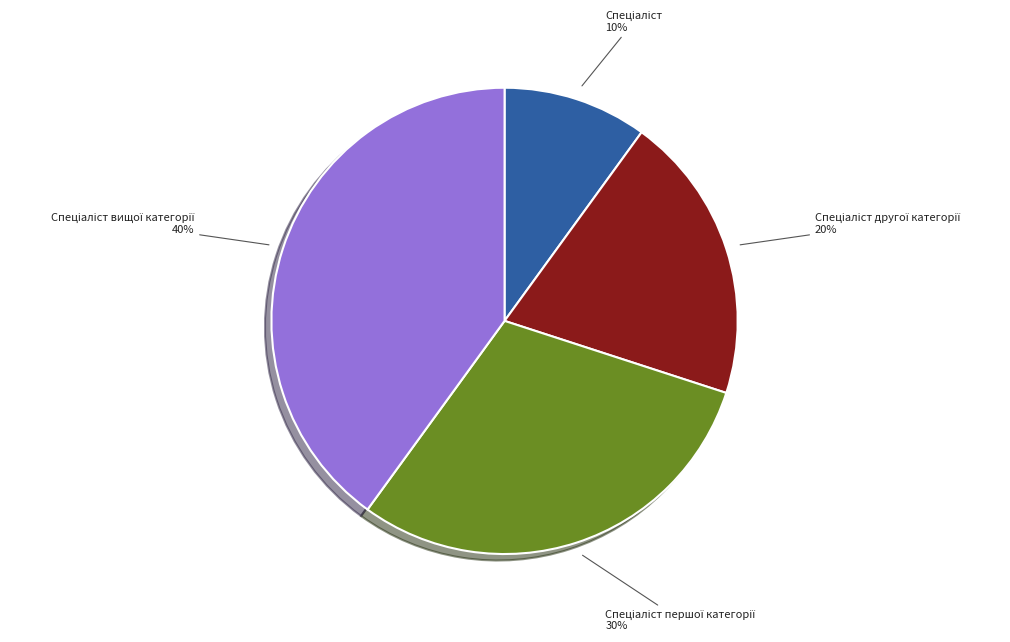

Is there a majority slice in this chart?

No